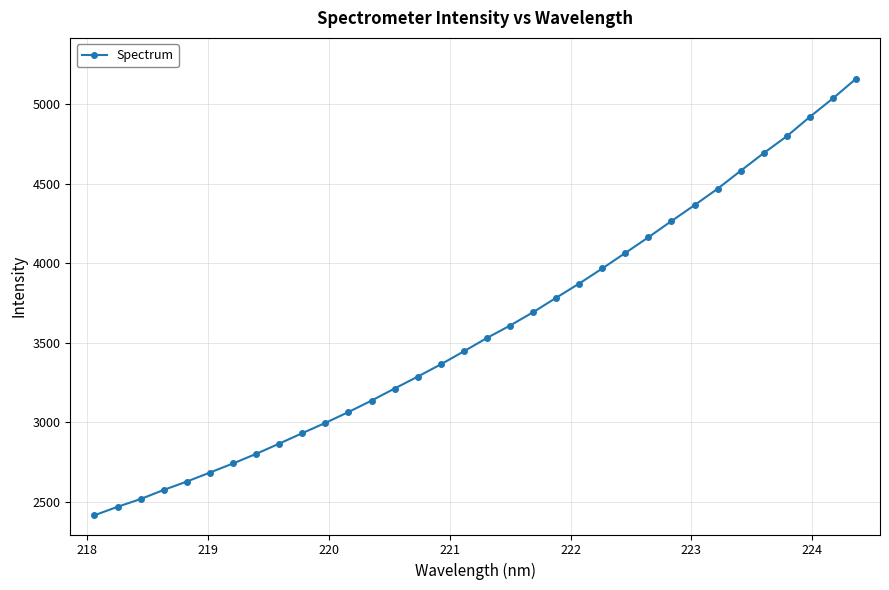

What is the maximum value shown in the chart?

5157.2